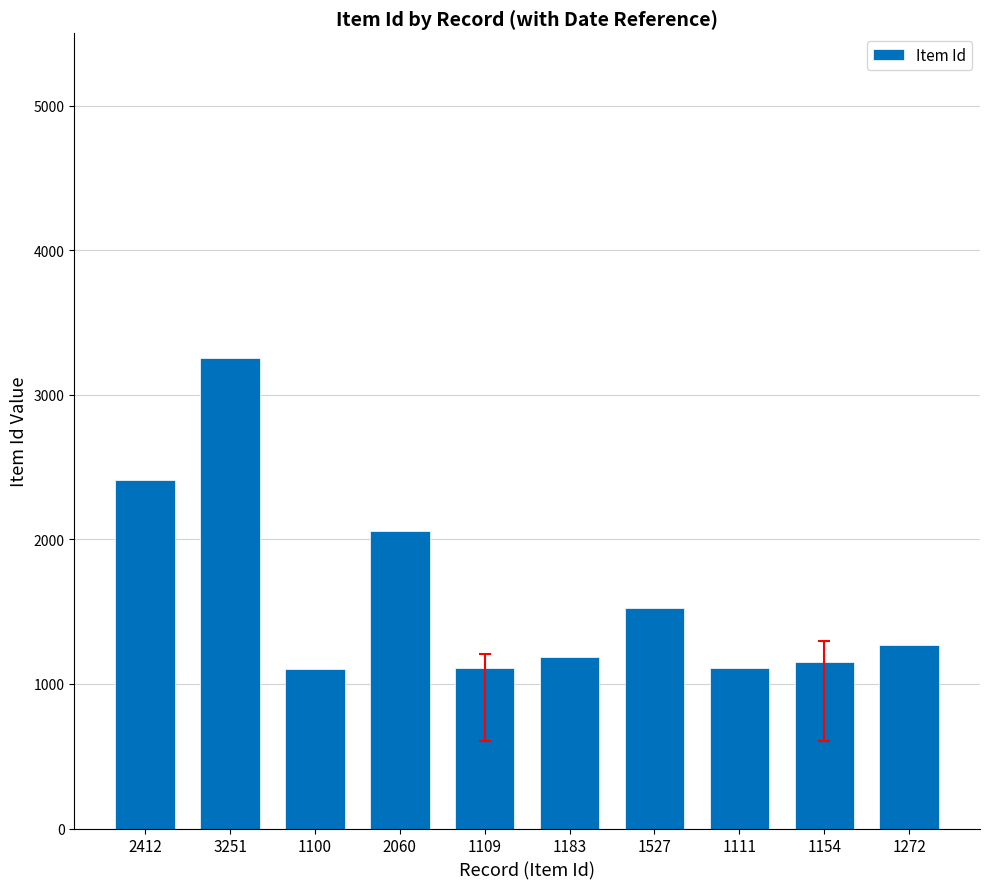

Does the chart contain stacked bars?

No